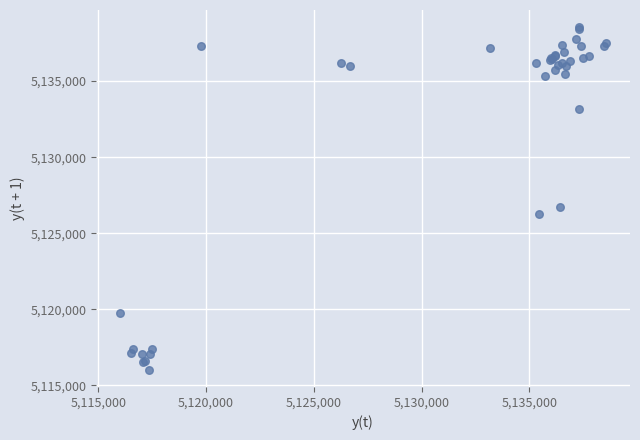

What Y value in the scatter plot is closest to 5127286?

5126700